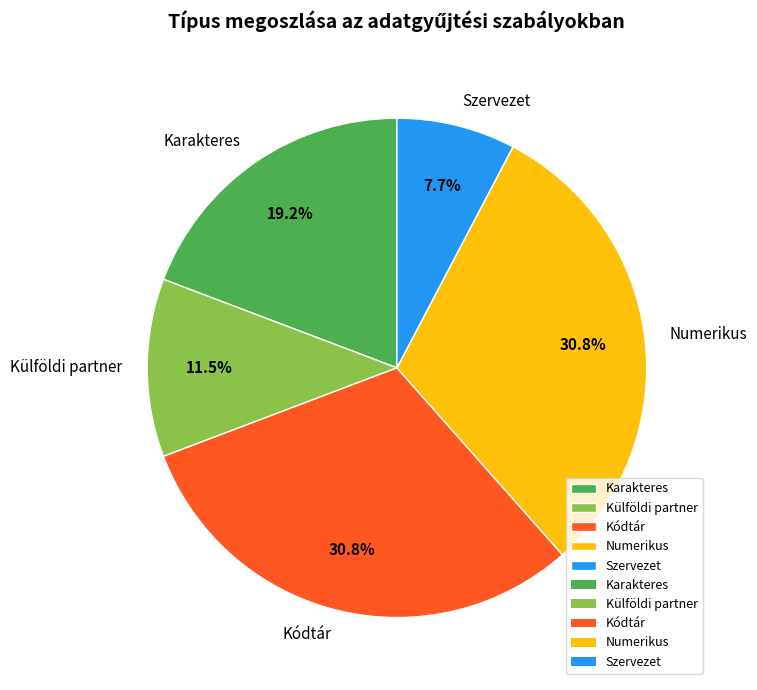

Is the sum of Kódtár and Numerikus greater than half?

Yes